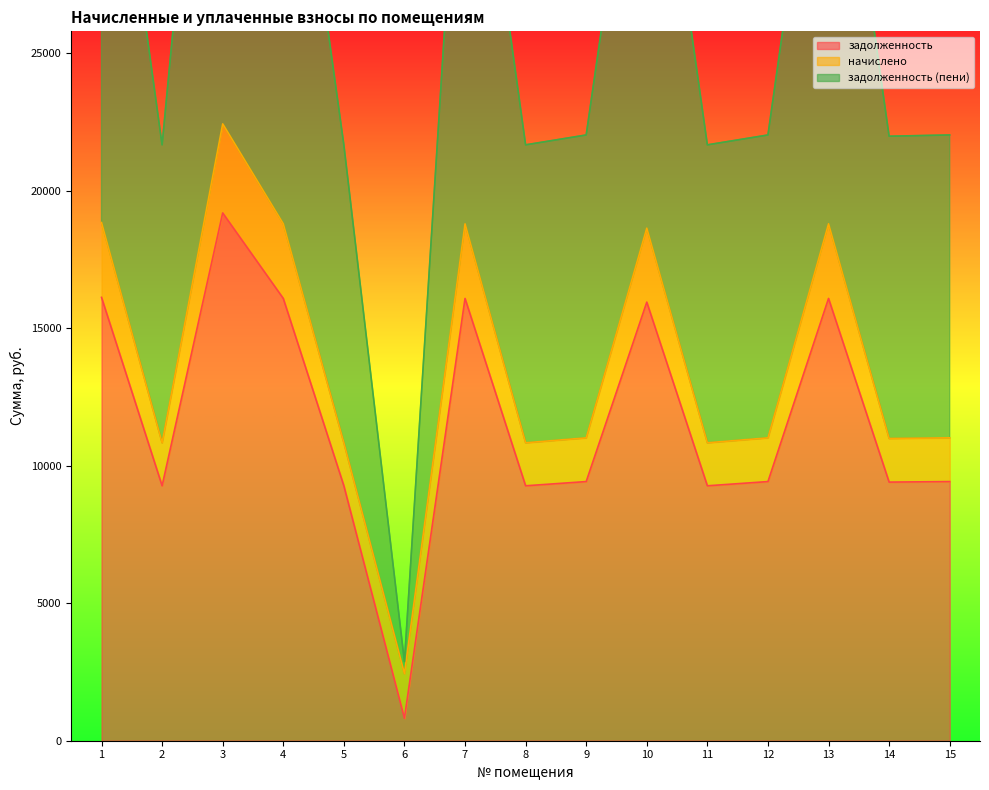

What is the lowest value of the задолженность series?

817.0